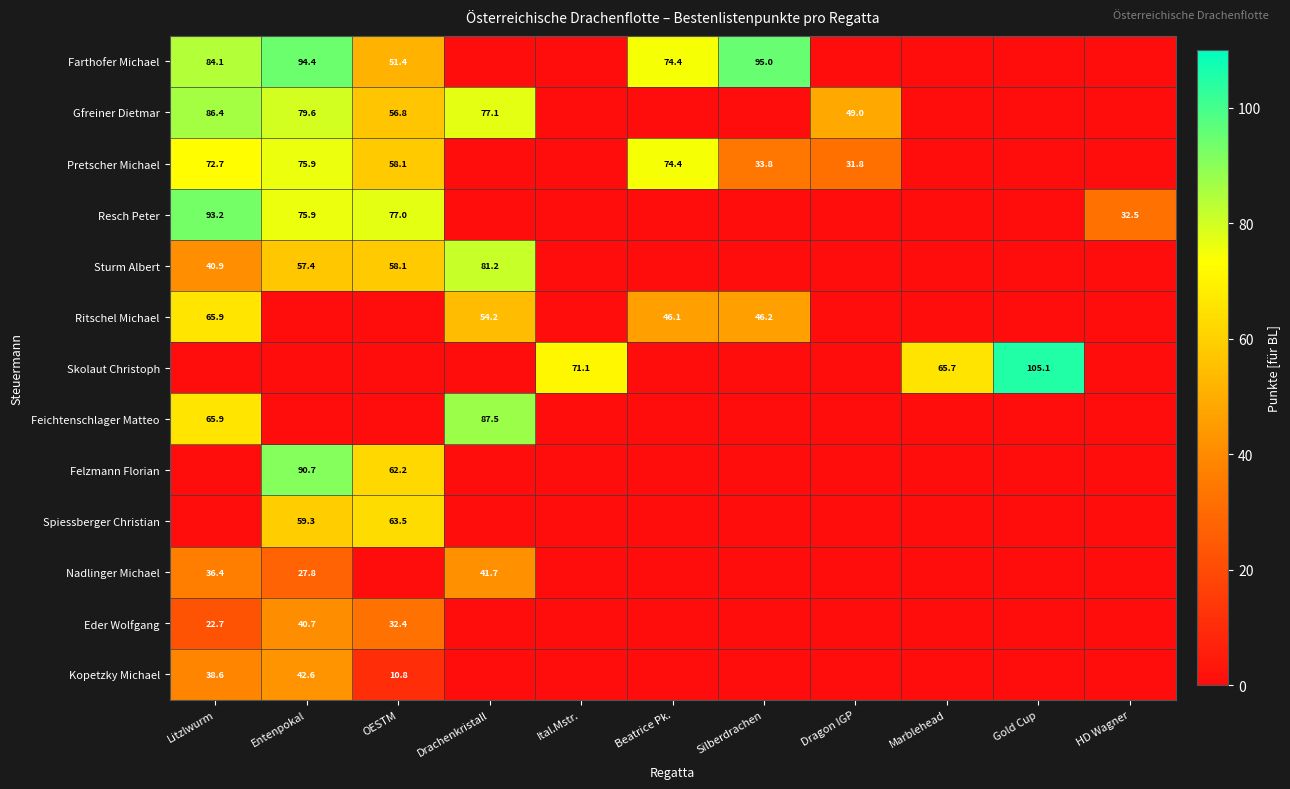

Is it true that Pretscher Michael equals 75.9 at Entenpokal?

True